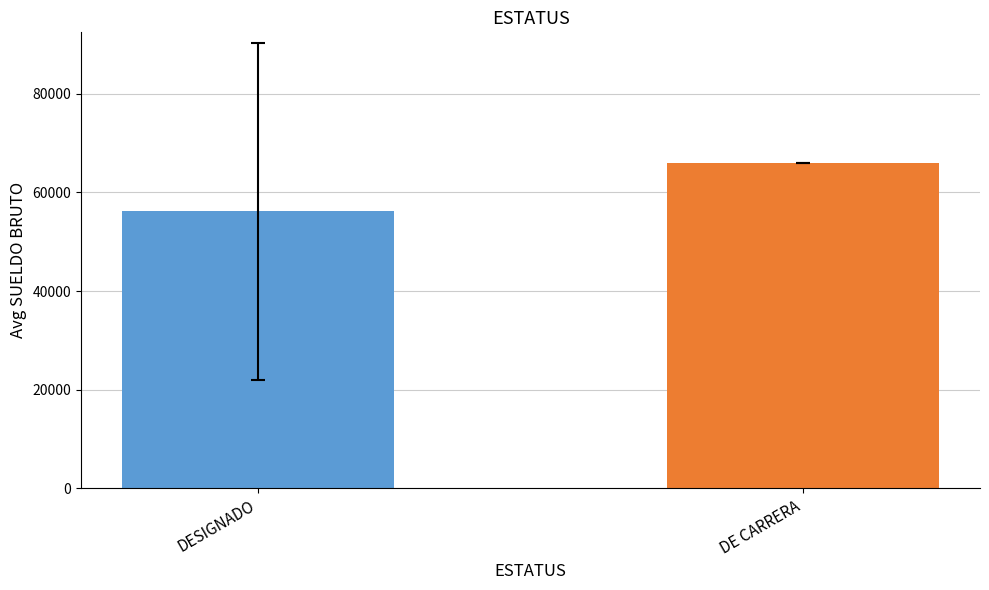

At which label is the value closest to 61057?

DESIGNADO